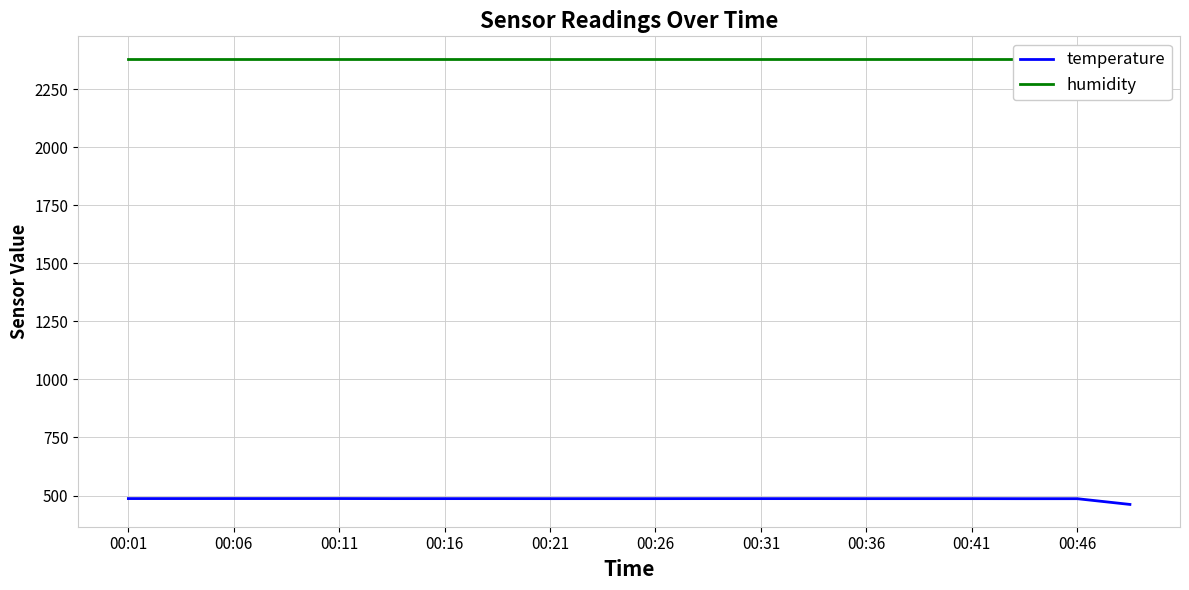

What is the value of the humidity point at the 2nd from the left?

2380.8